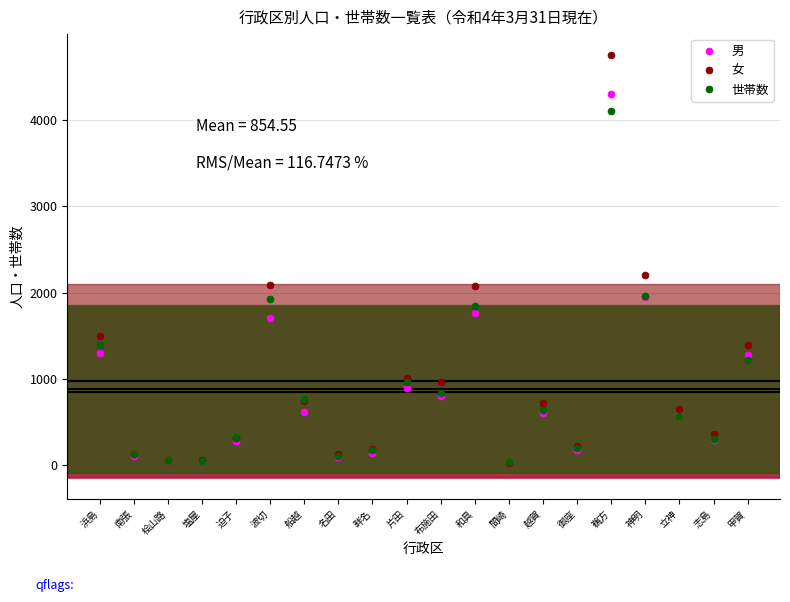

At which label does 女 first exceed 729?

浜島